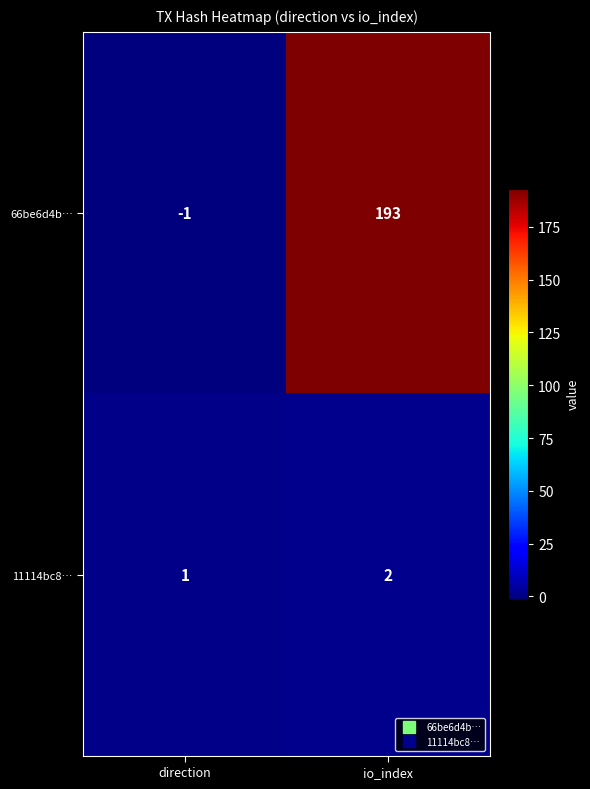

Which category has the lowest value across all series?

direction